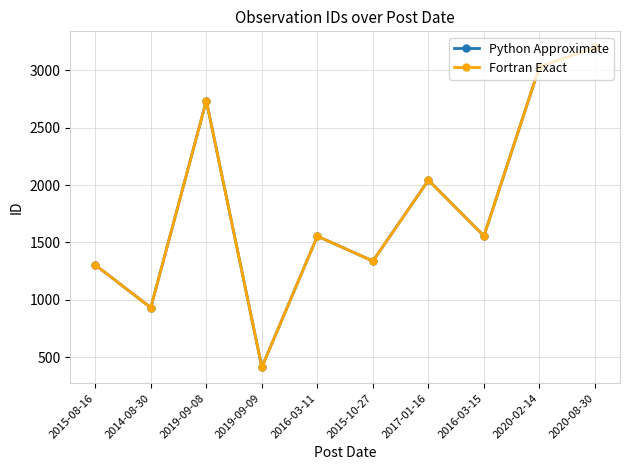

What is the greatest value displayed?

3201